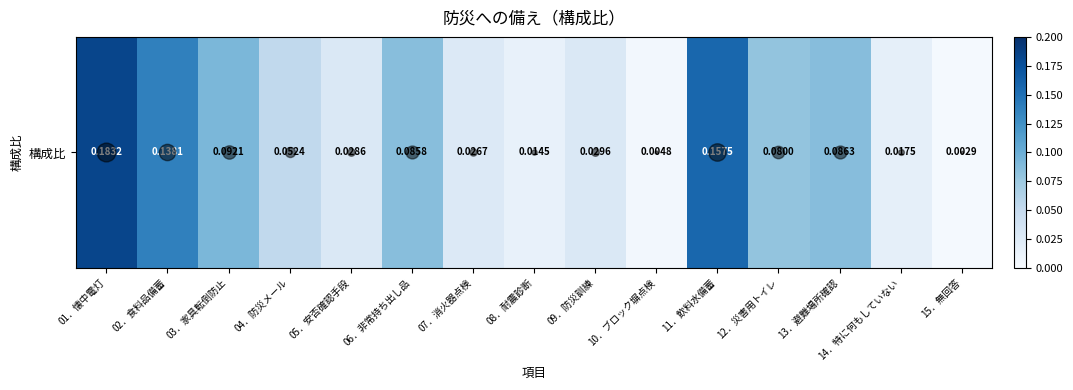

What is the sum of the values at 05．安否確認手段 and 06．非常持ち出し品?

0.1